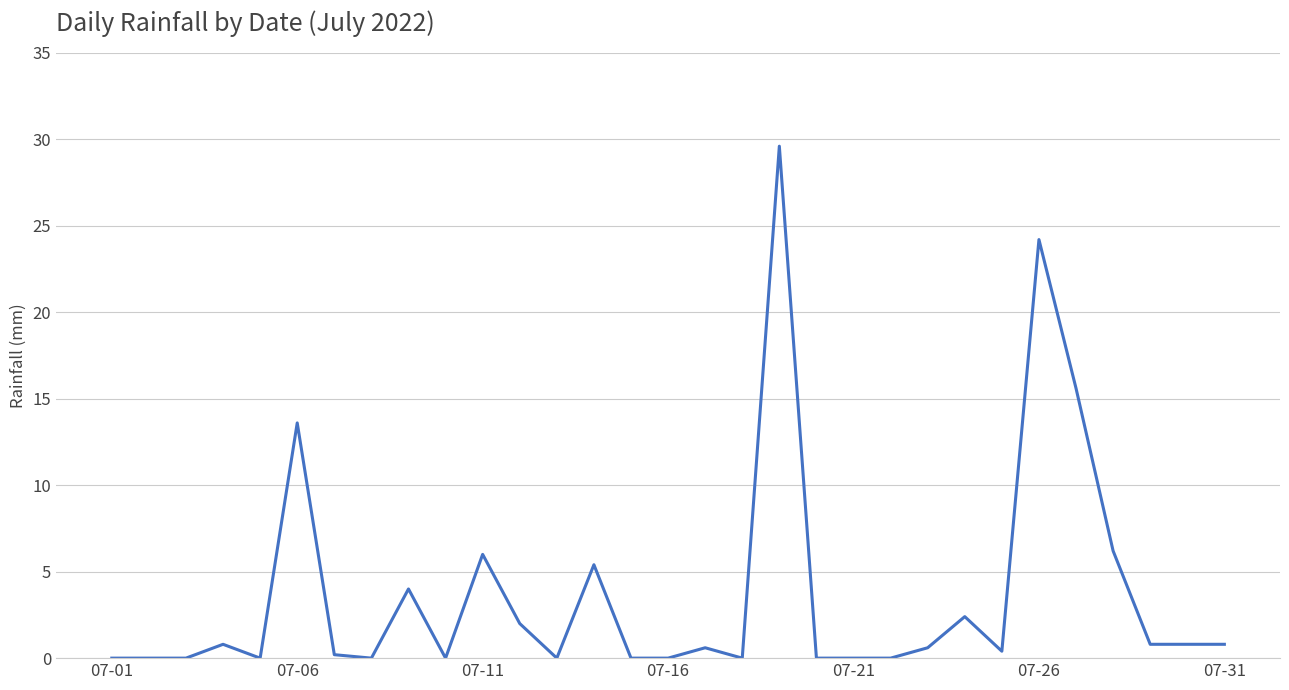

Reading right to left, list all the values displayed in this chart.

0.8	0.8	0.8	6.2	15.6	24.2	0.4	2.4	0.6	0.0	0.0	0.0	29.6	0.0	0.6	0.0	0.0	5.4	0.0	2.0	6.0	0.0	4.0	0.0	0.2	13.6	0.0	0.8	0.0	0.0	0.0